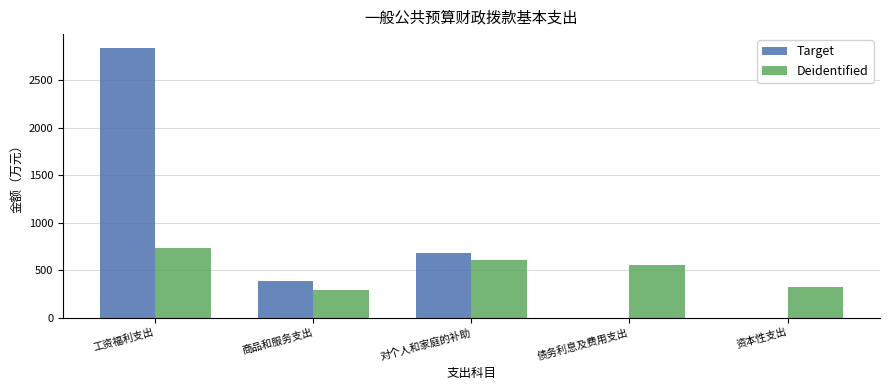

At which label does Deidentified reach its peak?

工资福利支出